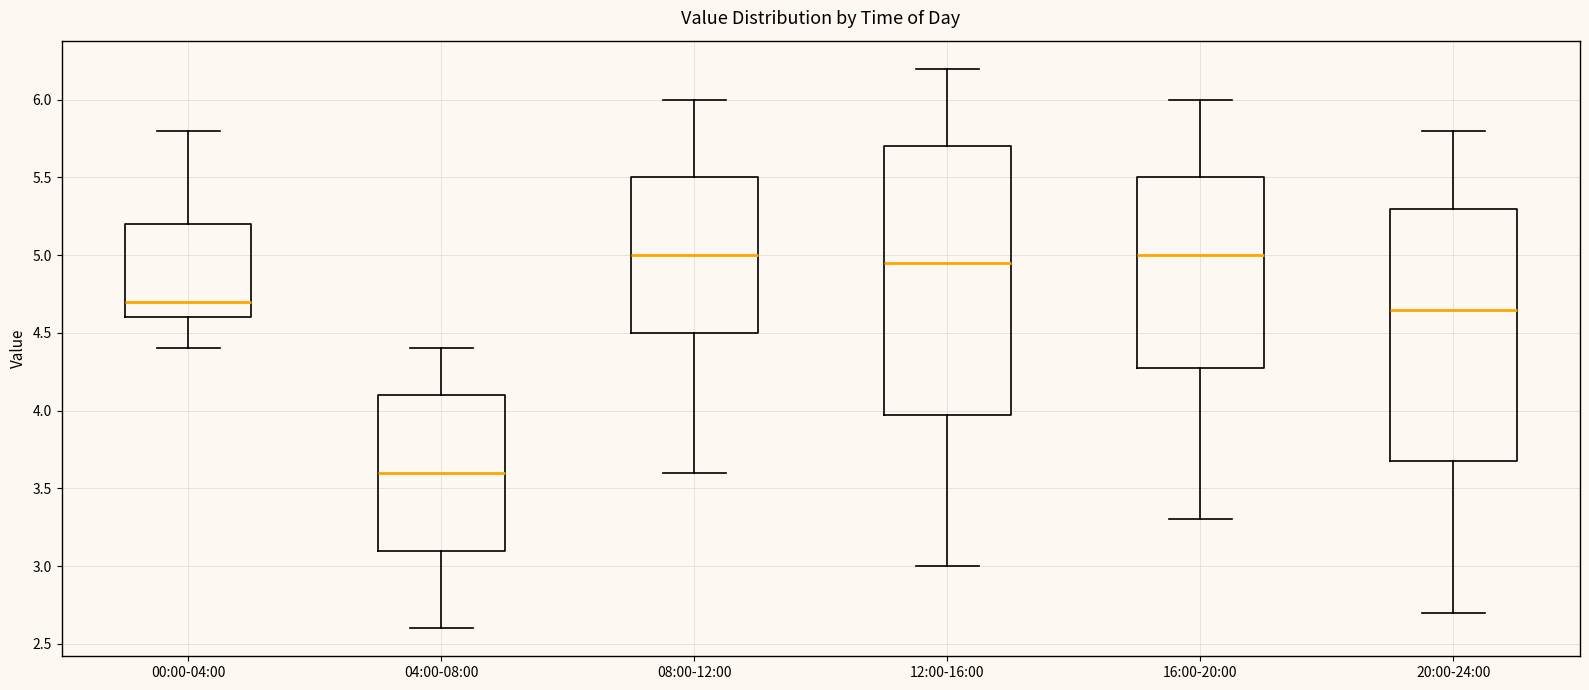

Reading left to right, read every box against the y-axis: the position of its median line, the range the box covers, and the ends of its whiskers. The values are not printed on the chart, so give them approximately, as read against the axis.

00:00-04:00: median 4.70, box 4.60 to 5.20, whiskers 4.40 to 5.80
04:00-08:00: median 3.60, box 3.10 to 4.10, whiskers 2.60 to 4.40
08:00-12:00: median 5.00, box 4.50 to 5.50, whiskers 3.60 to 6.00
12:00-16:00: median 4.95, box 4.00 to 5.70, whiskers 3.00 to 6.20
16:00-20:00: median 5.00, box 4.30 to 5.50, whiskers 3.30 to 6.00
20:00-24:00: median 4.65, box 3.70 to 5.30, whiskers 2.70 to 5.80